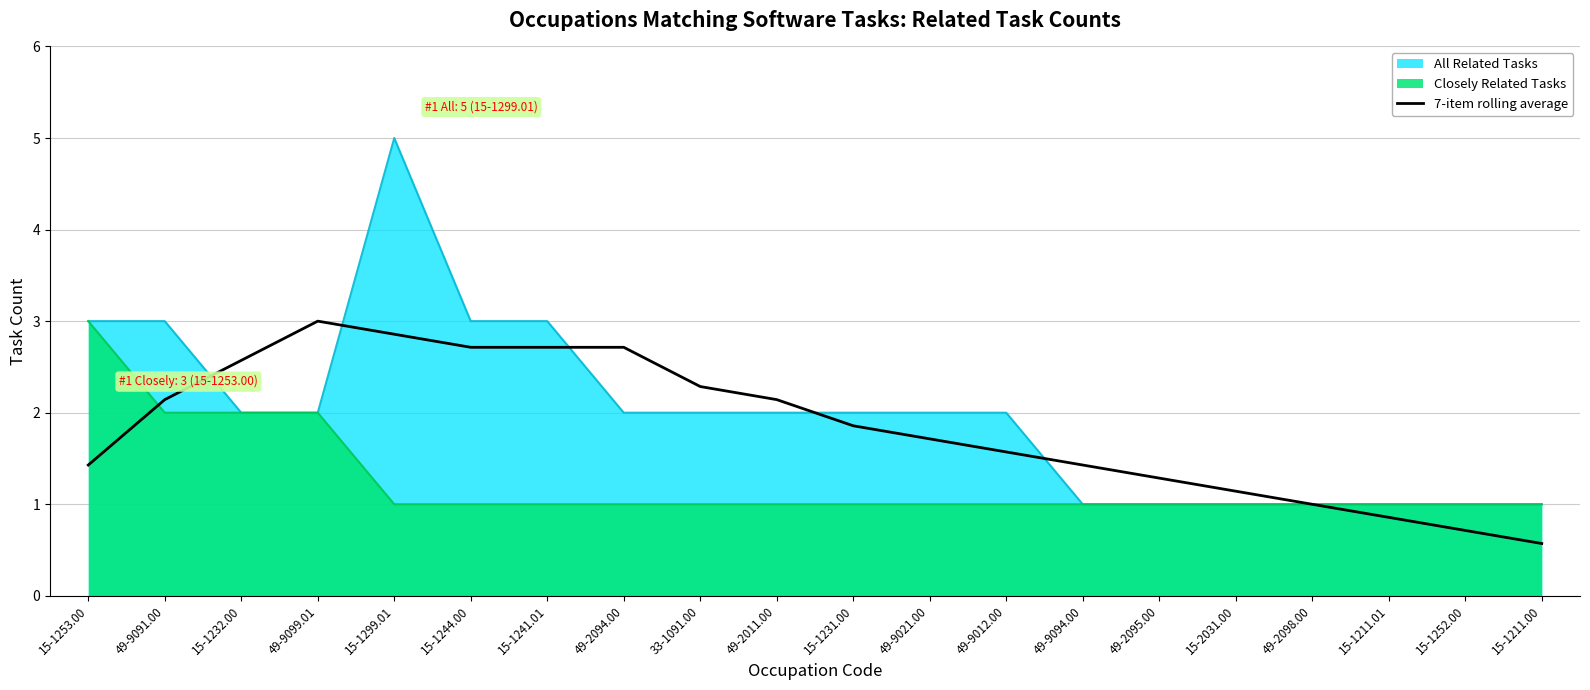

What is the difference between the second highest and minimum values?

2.3